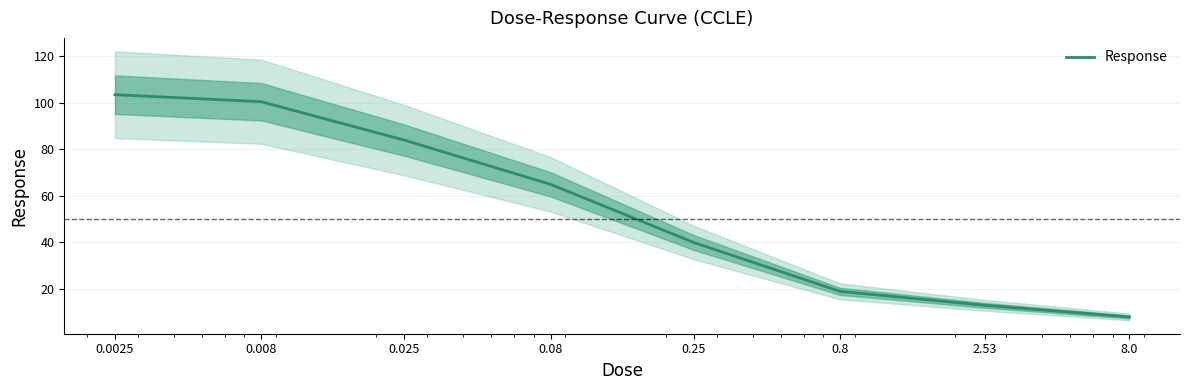

What is the sum of the values at 0.025 and 0.0025?

187.5